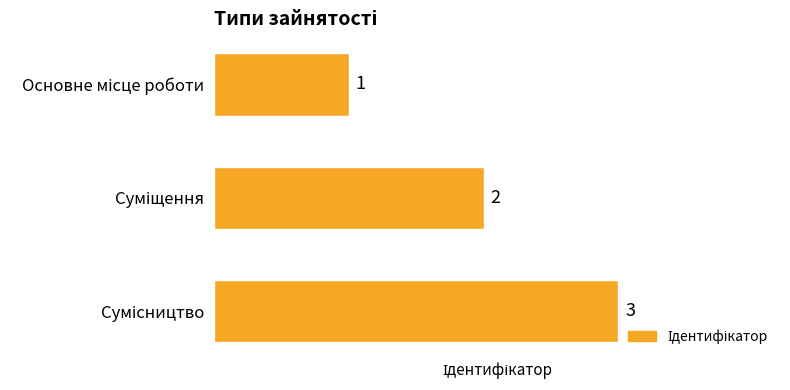

How many bars are there in total?

3